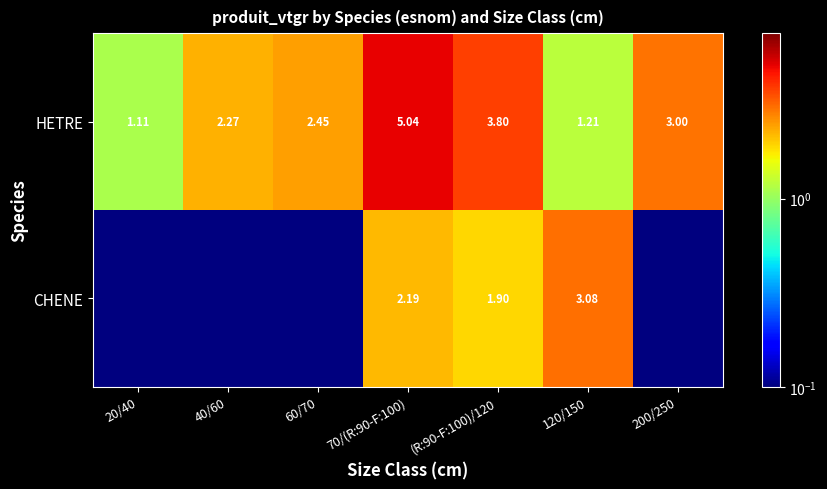

Is the value of HETRE at 20/40 greater than the value of CHENE at 70/(R:90-F:100)?

No